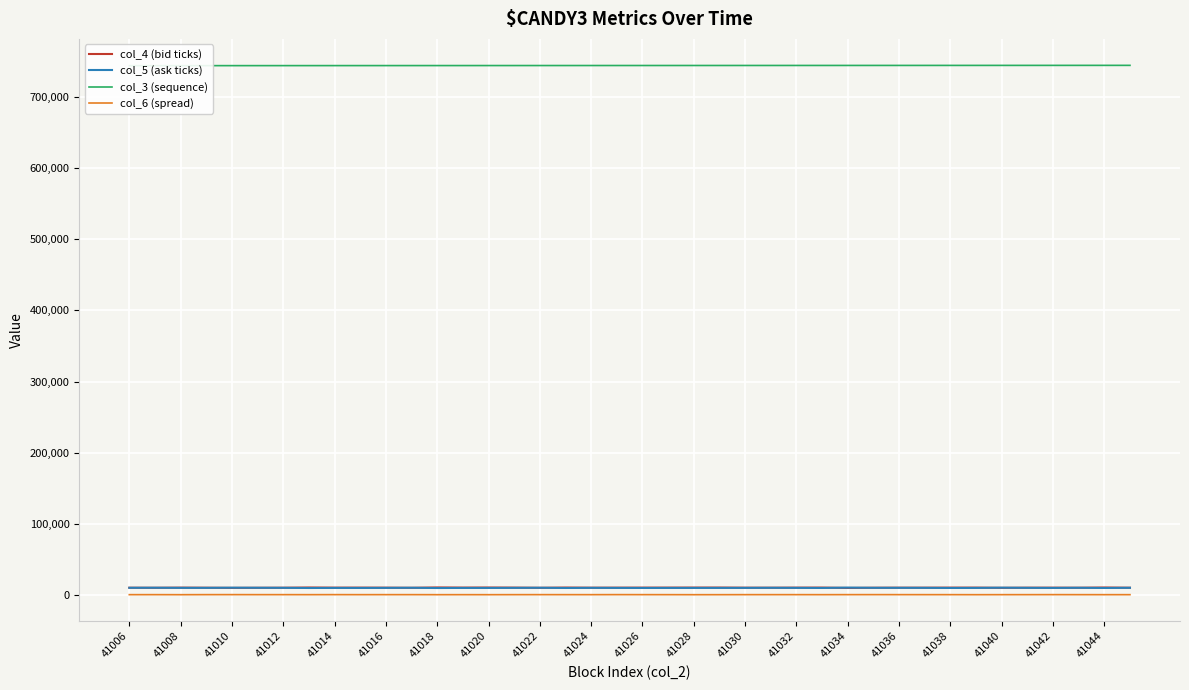

Is it true that col_5 (ask ticks) equals 10010 at 41012?

True